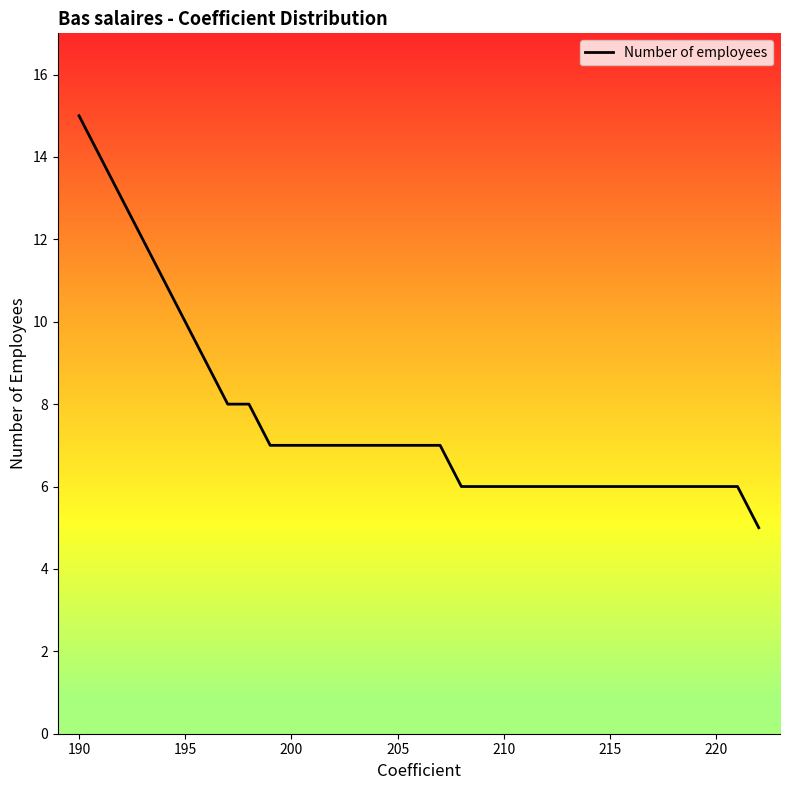

Reading left to right, what are all the values shown in this chart?

15	14	13	12	11	10	9	8	8	7	7	7	7	7	7	7	7	7	6	6	6	6	6	6	6	6	6	6	6	6	6	6	5